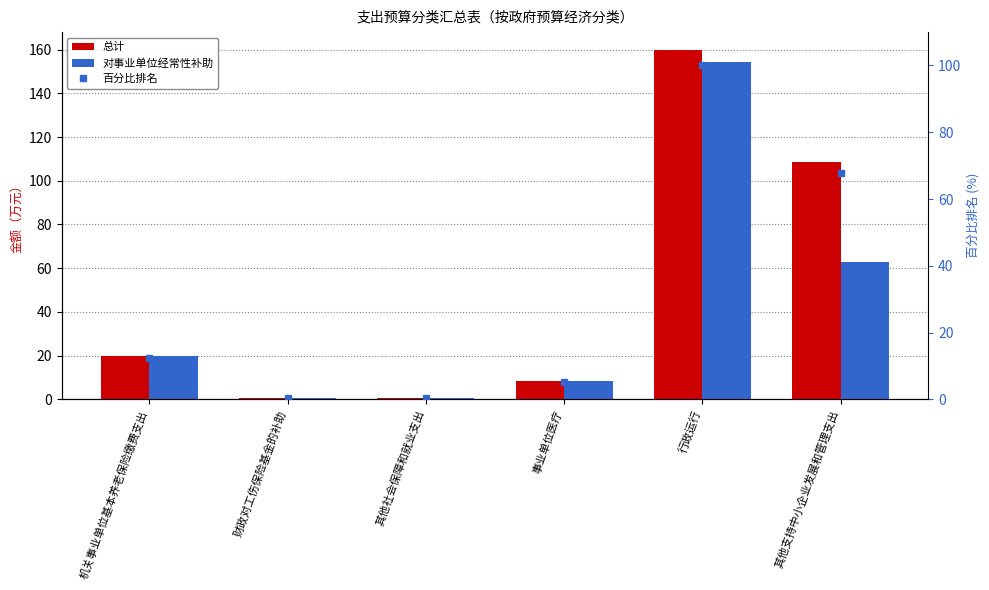

Which series has the largest total across all categories?

总计